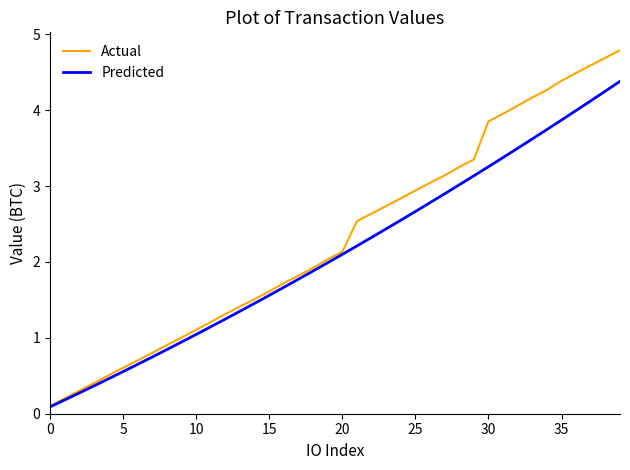

Count the number of categories in the chart.

40